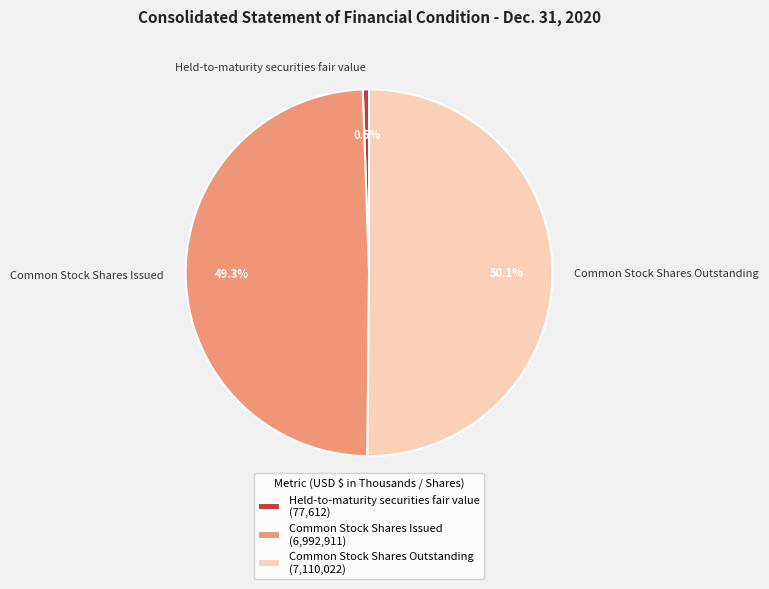

To the nearest percent, what percentage of the pie is Common Stock Shares Issued?

49%